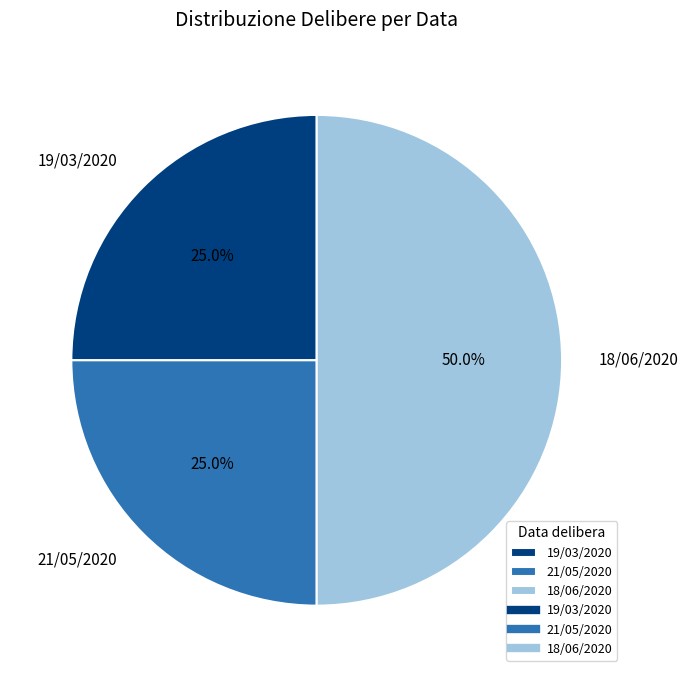

What is the ratio of the value at 21/05/2020 to the value at 19/03/2020?

1.0